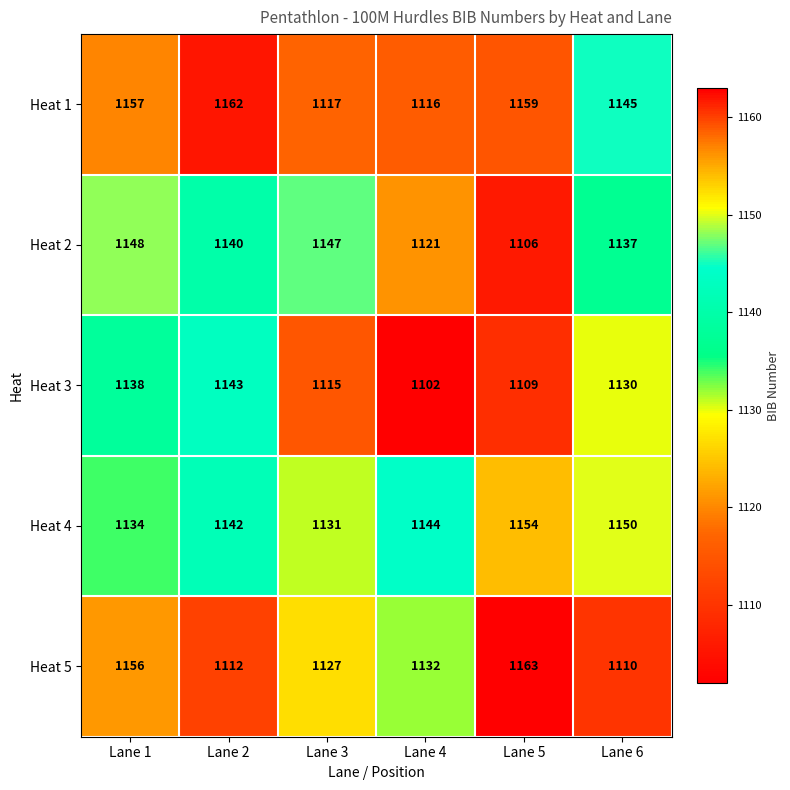

How many series are shown in this chart?

5